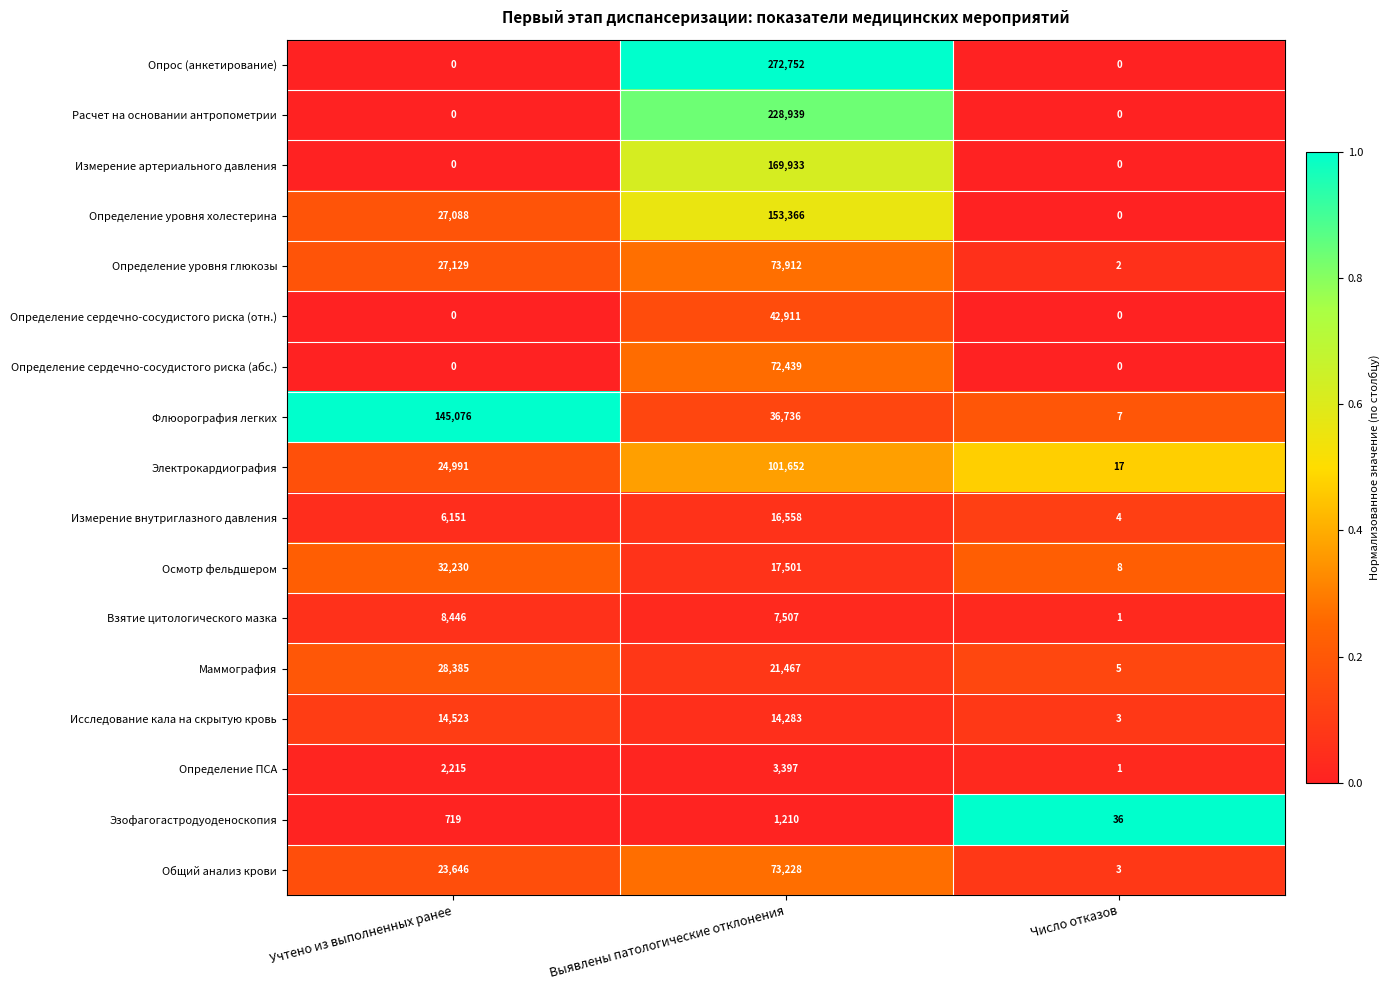

At which category is the sum across all series the highest?

Выявлены патологические отклонения